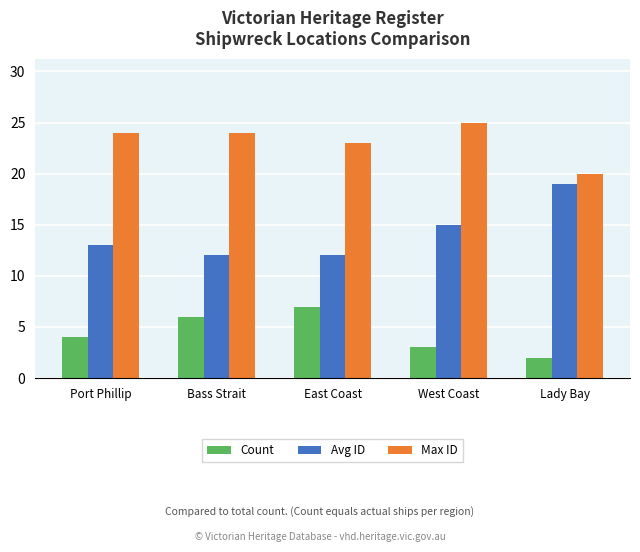

What position from the right is Bass Strait?

4